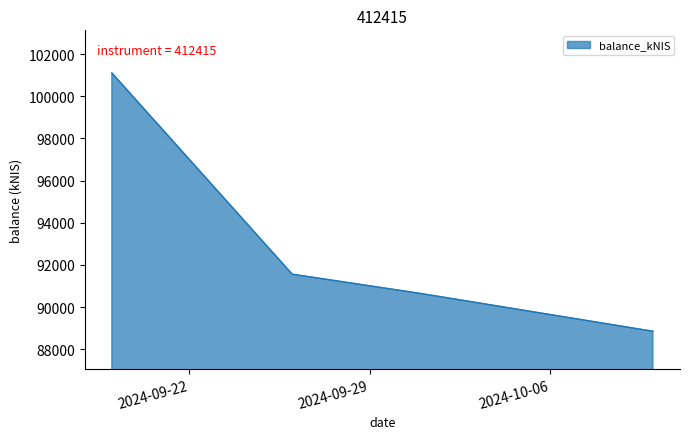

What is the maximum value shown in the chart?

101108.1